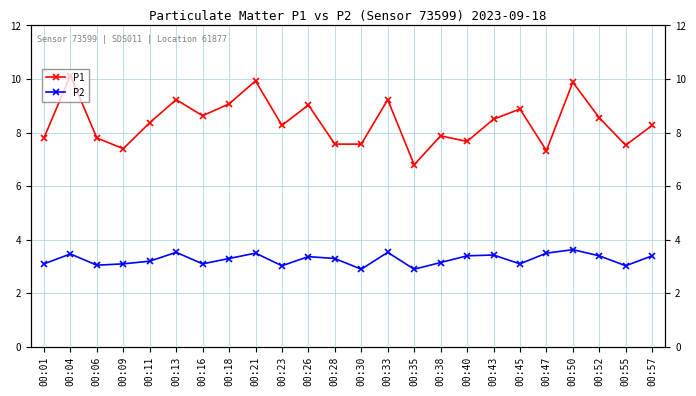

True or false: P2 and P1 intersect in this chart.

False